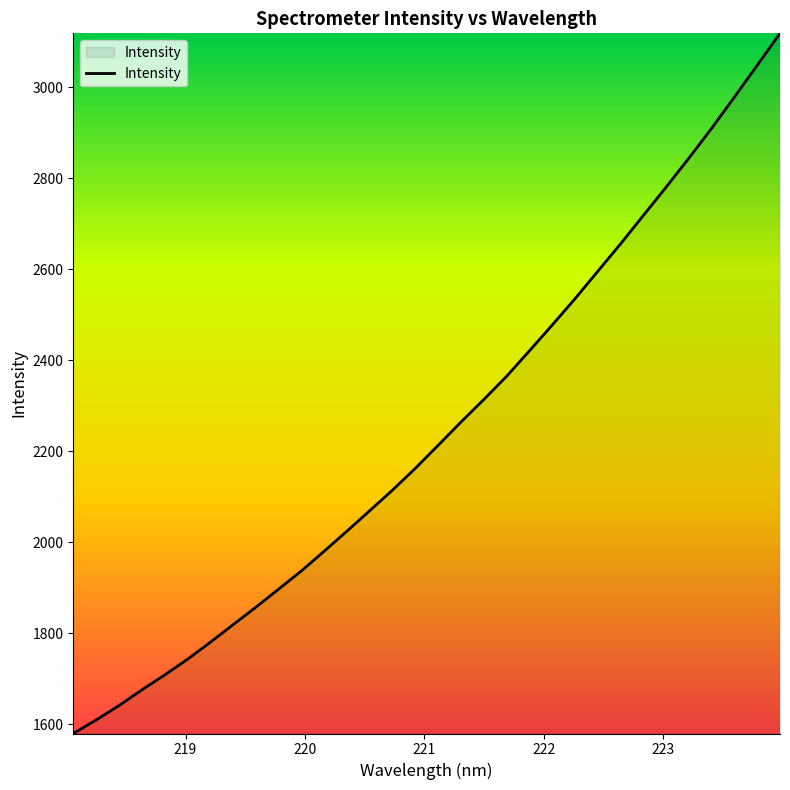

What is the difference between the maximum and minimum values?

1539.1